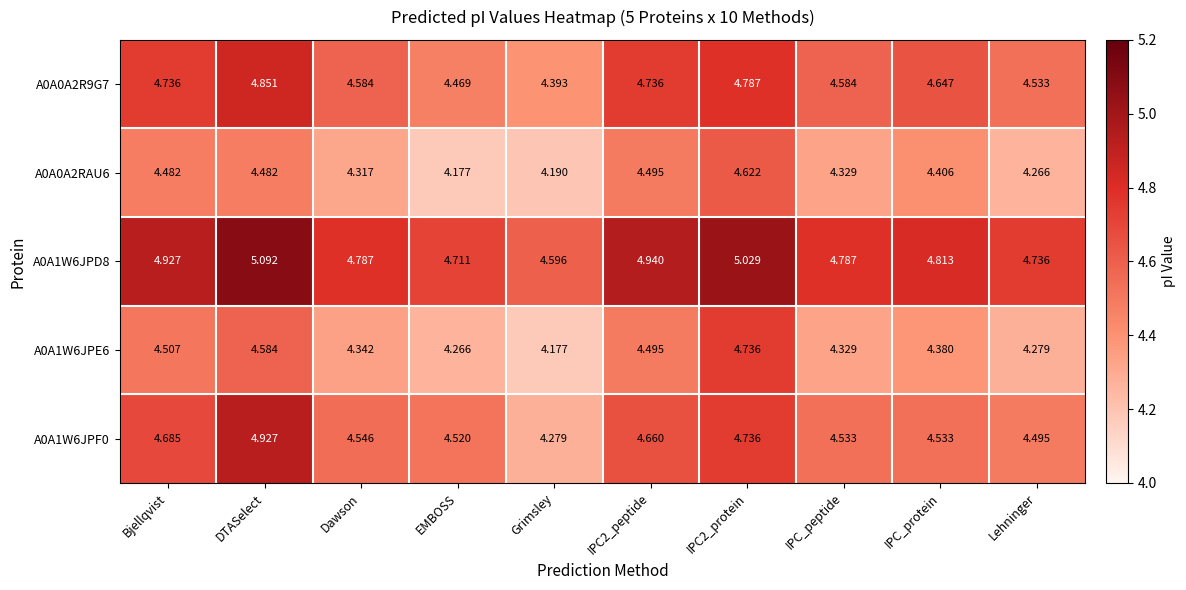

Which series has the largest total across all categories?

A0A1W6JPD8